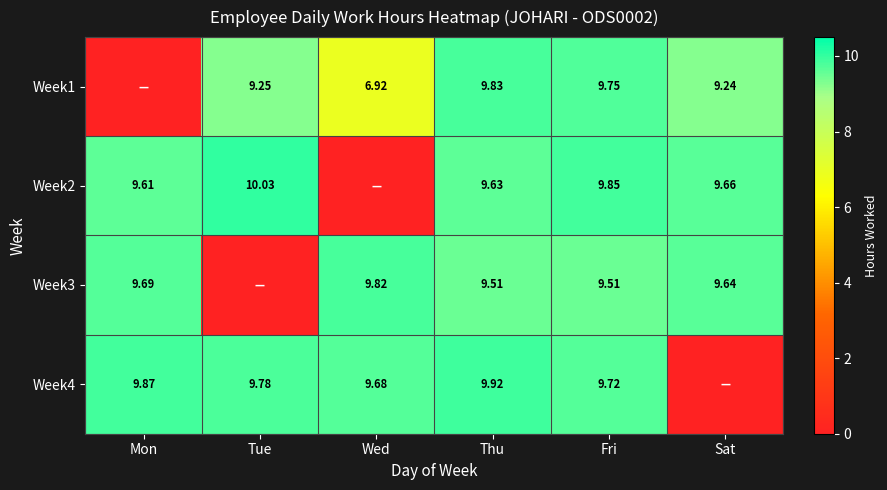

Is the value of Week1 at Wed greater than the value of Week3 at Mon?

No